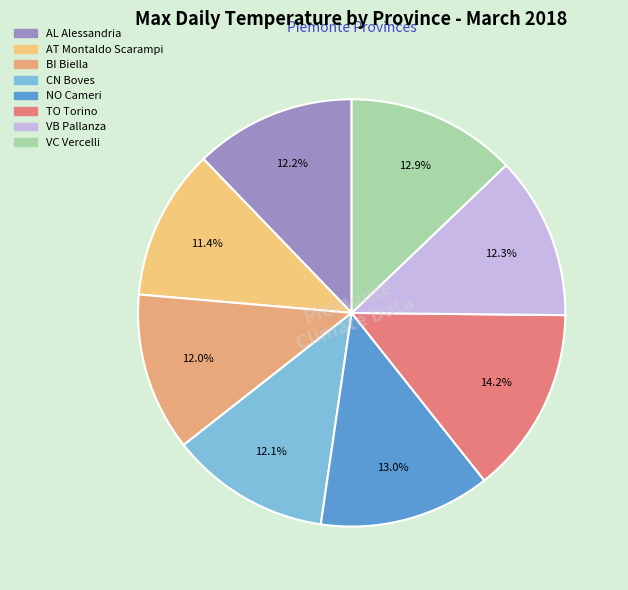

What percentage is the TO Torino slice, to the nearest percent?

14%